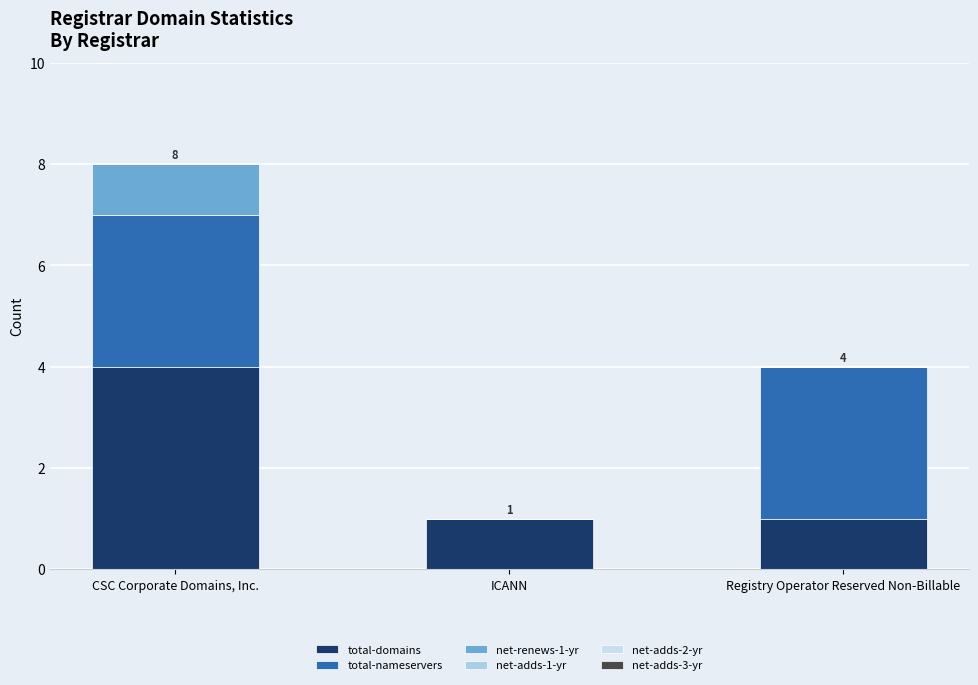

How many categories are shown in the chart?

3